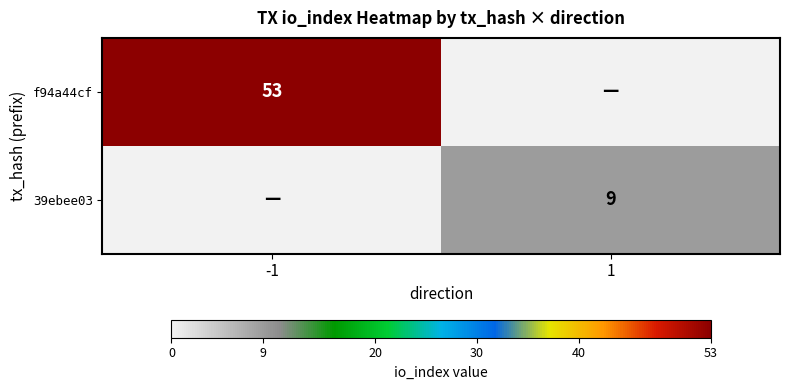

Is it true that 39ebee03 equals 13 at 1?

False